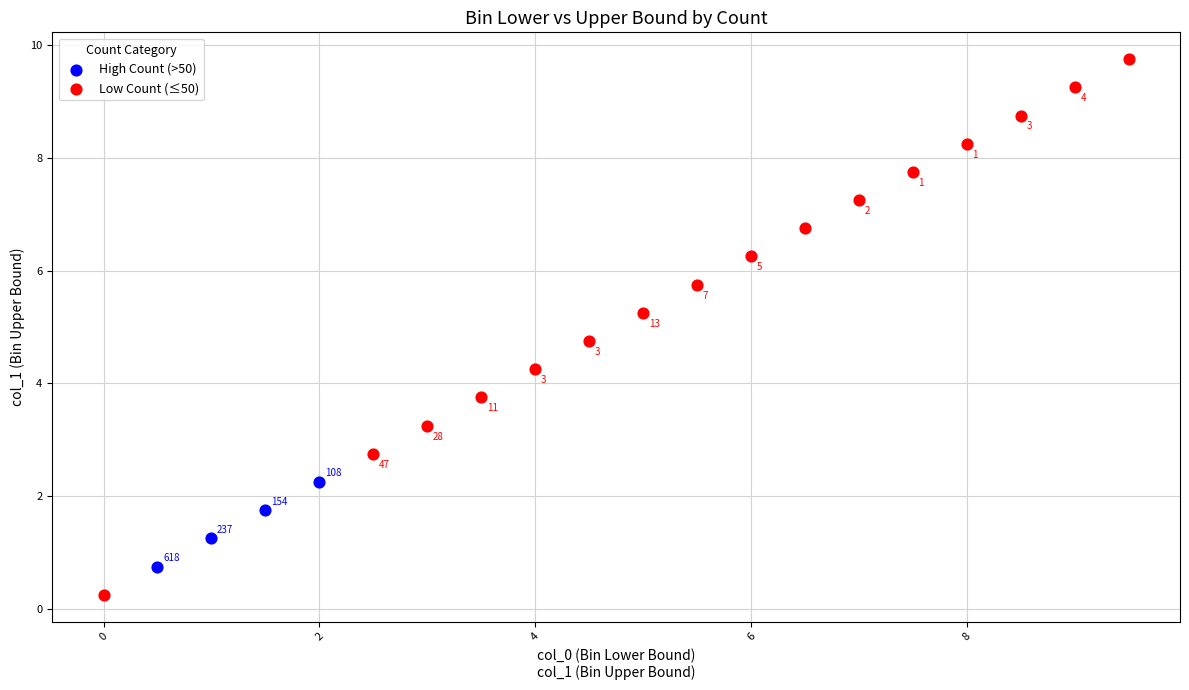

Which series contains the lowest Y value?

Low Count (≤50)